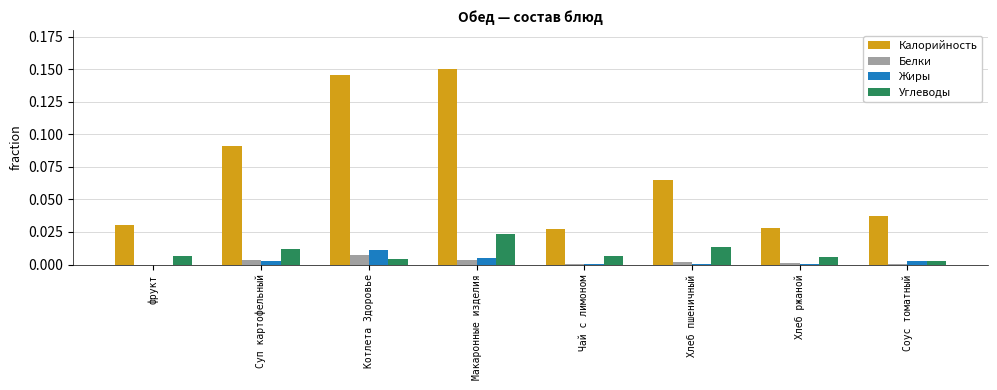

The value of Белки at Суп картофельный is 0.0. True or false?

True